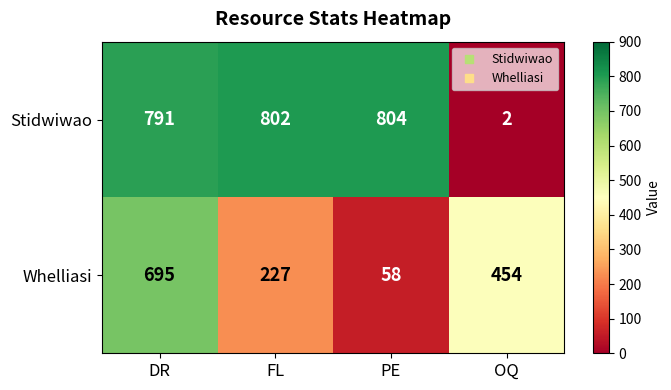

Which series changed the most between FL and PE?

Whelliasi